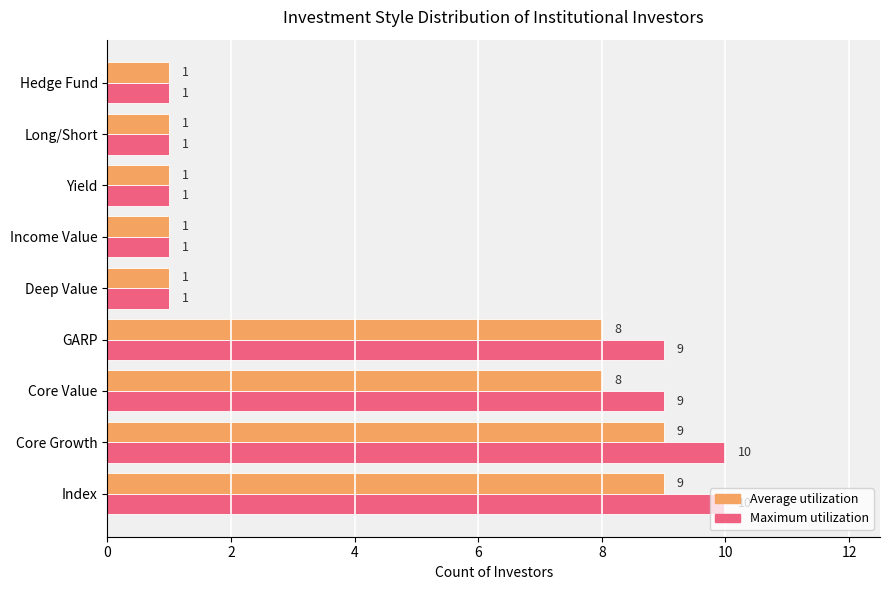

What is the greatest value displayed?

10